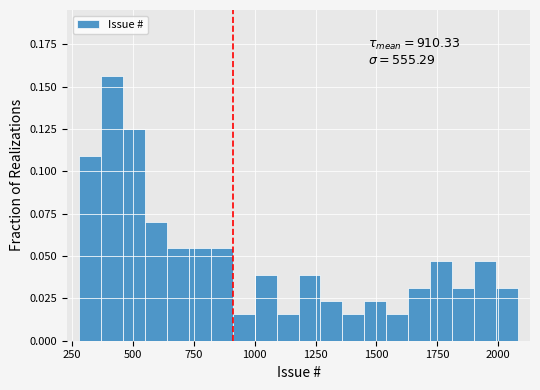

Read against the x-axis, roughly where is the centre of the tallest bar?

400